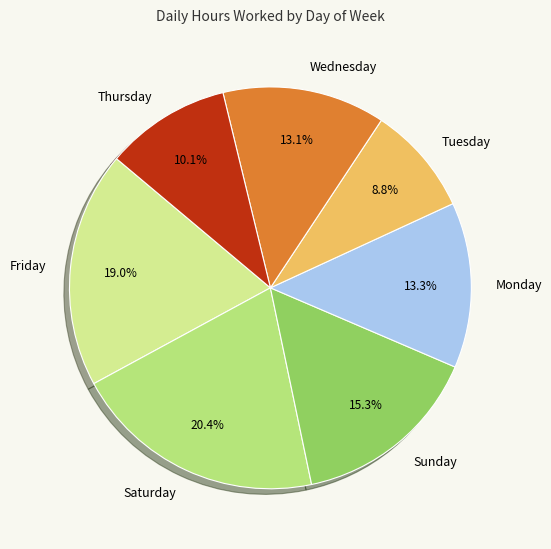

Count the number of slices in the pie.

7